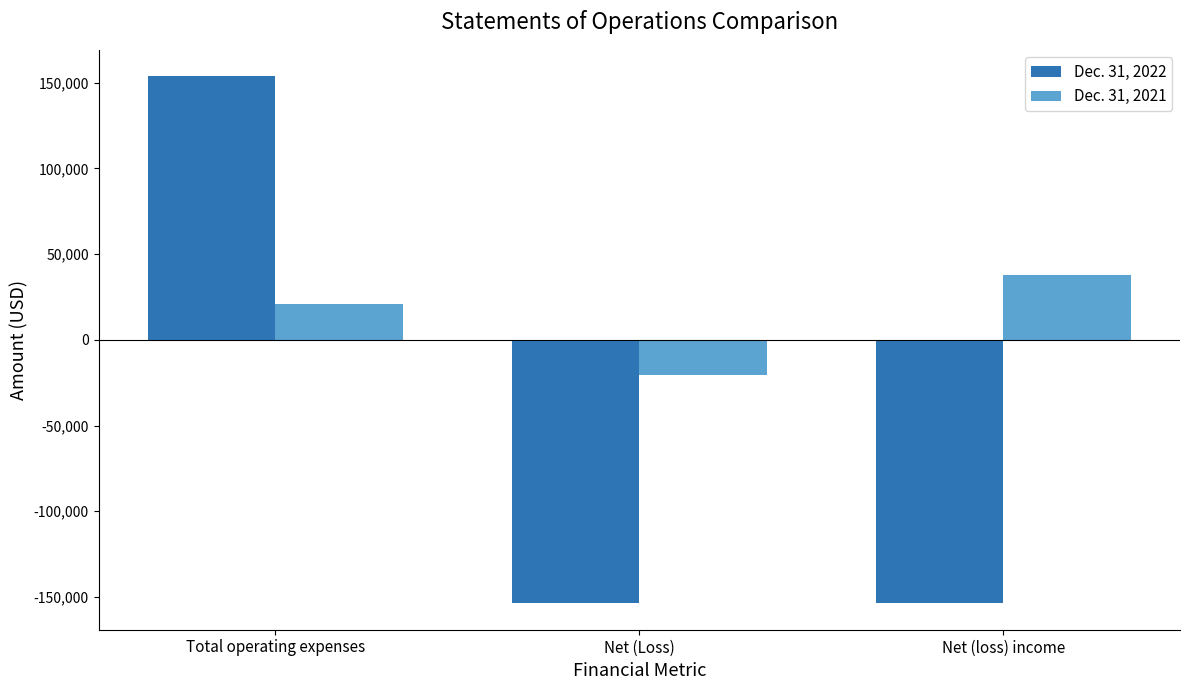

The Dec. 31, 2021 series shows -36457 at Net (Loss). True or false?

False